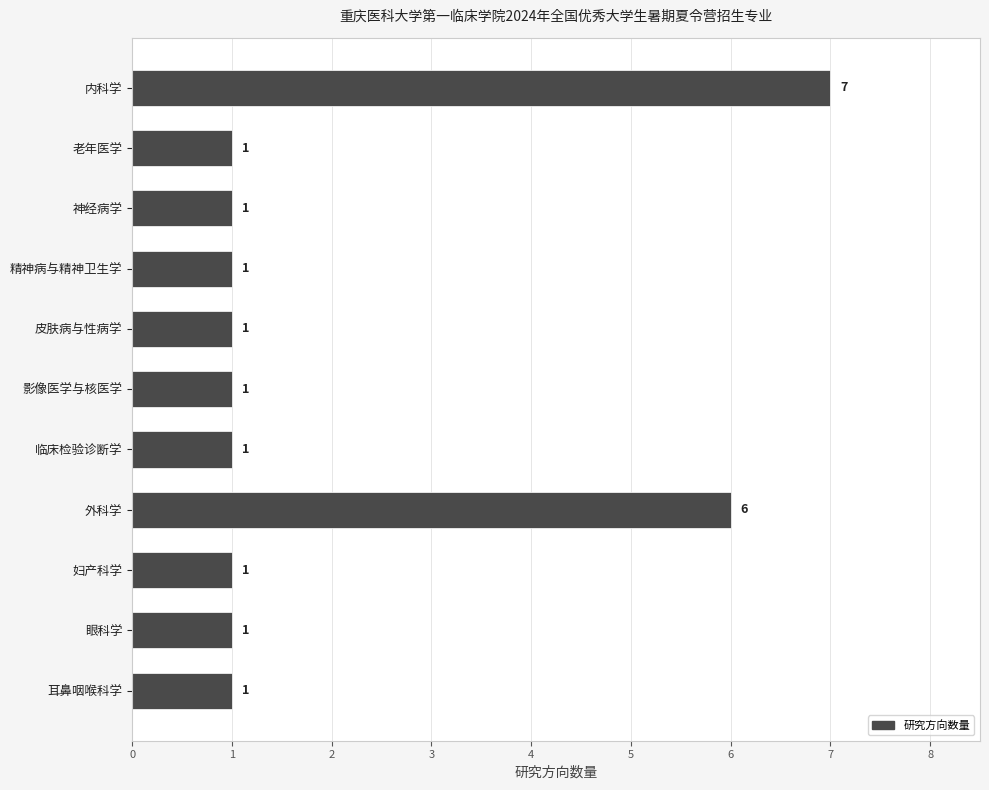

Are the bars horizontal?

Yes